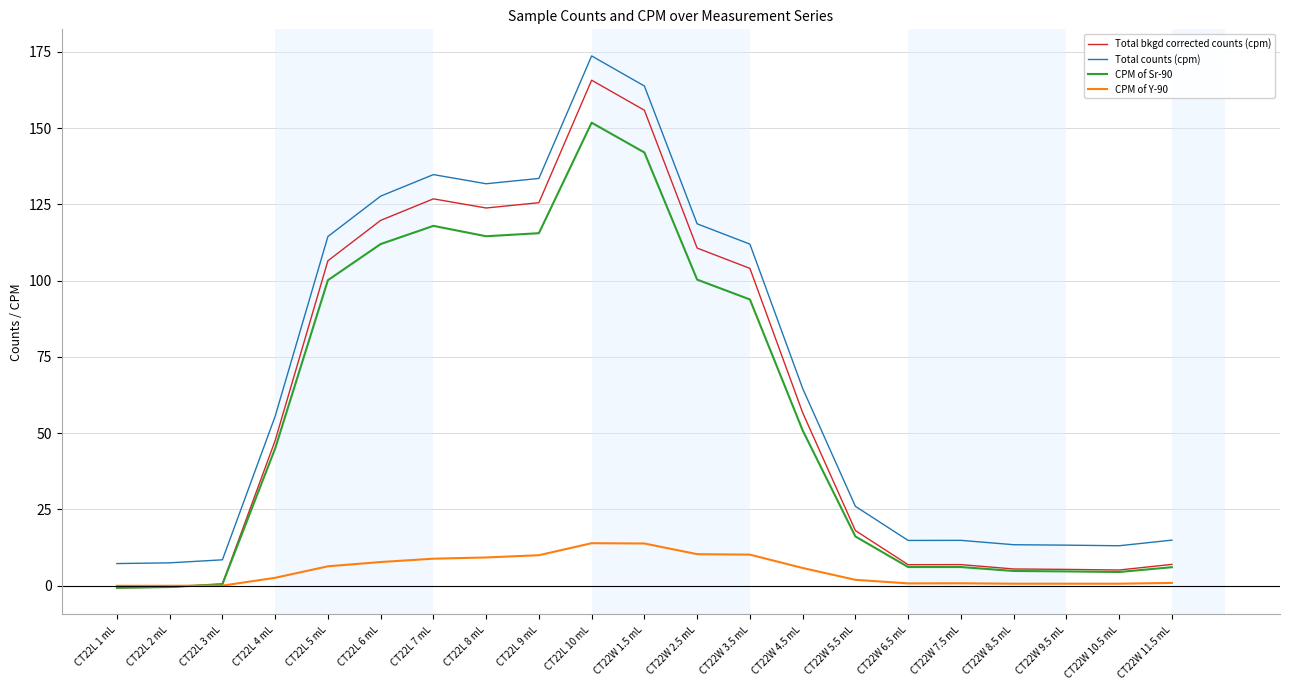

What is the difference between the maximum and minimum values in the CPM of Sr-90 series?

152.4